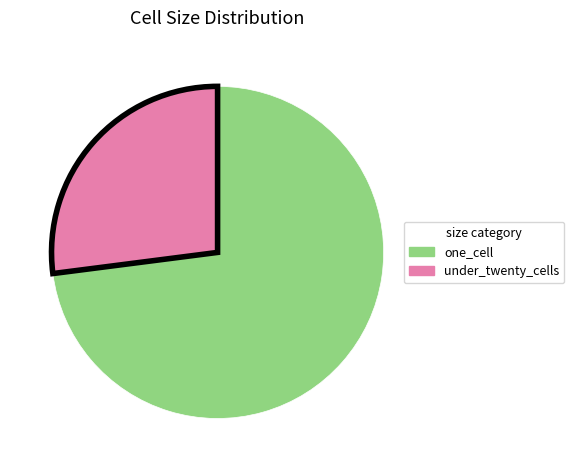

Which slice is the smallest?

under_twenty_cells